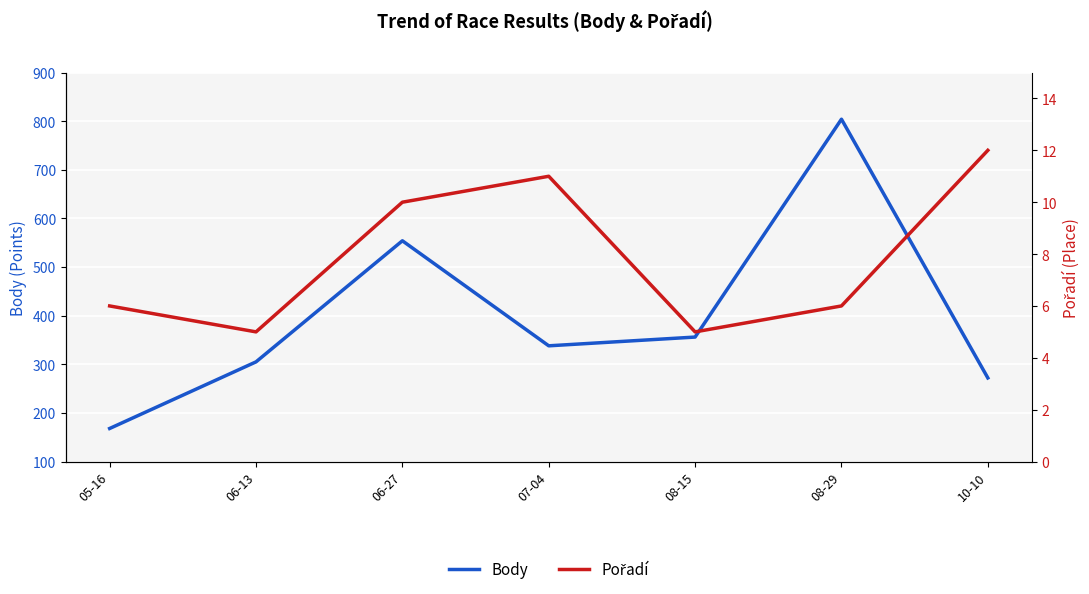

What is the sum of the Pořadí values at 06-13 and 07-04?

16